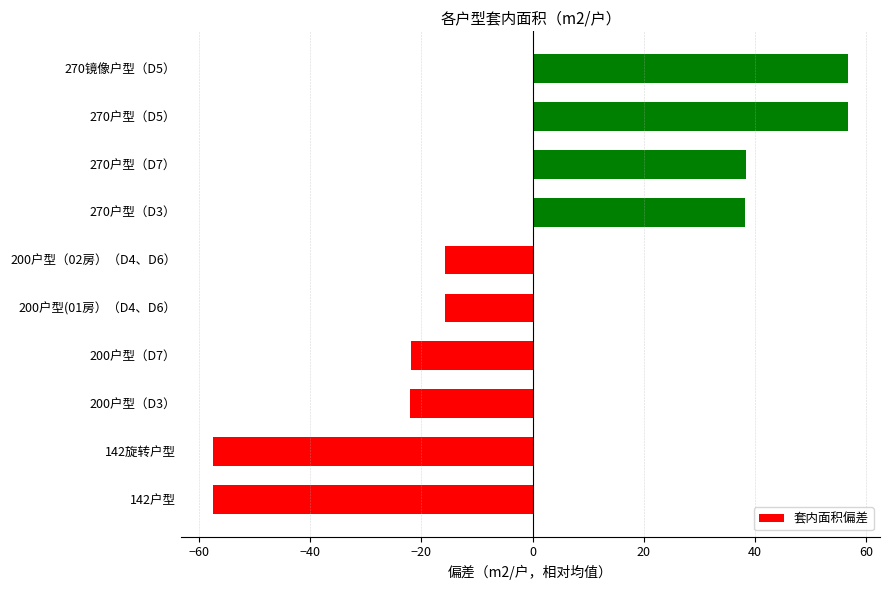

Which has a higher value, 200户型(01房）（D4、D6） or 200户型（D3）?

200户型(01房）（D4、D6）